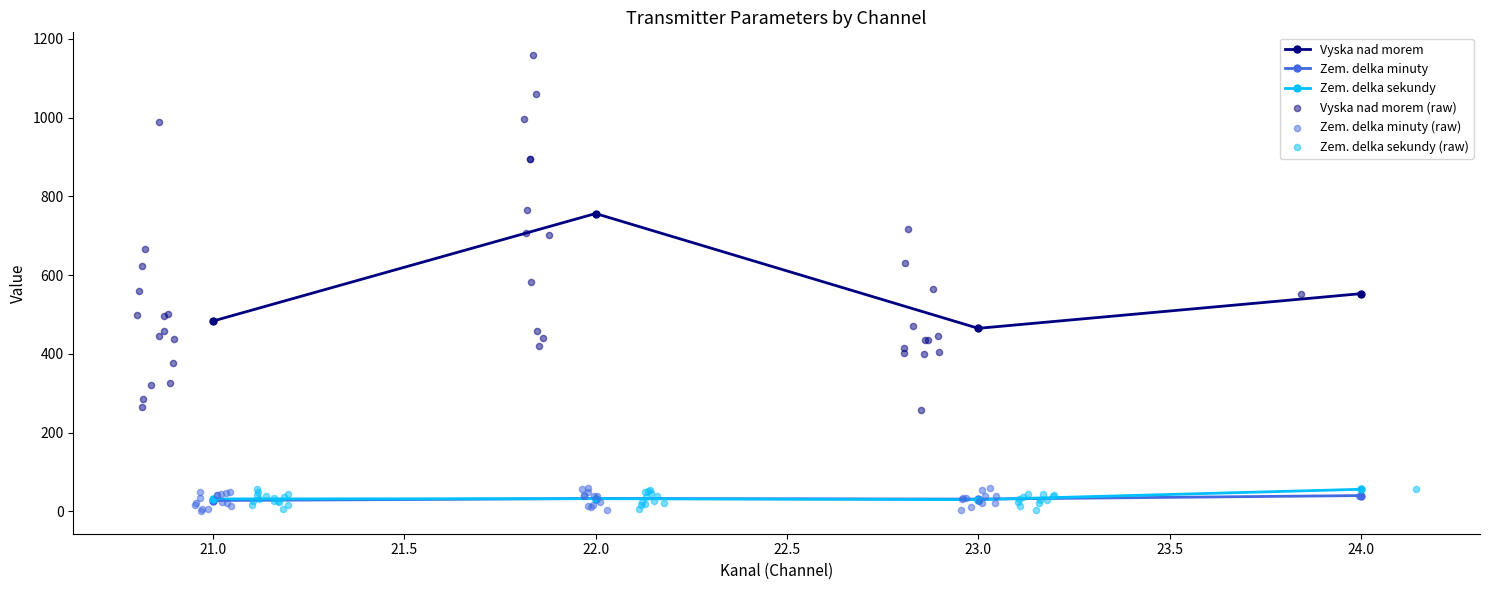

At which category is the sum across all series the highest?

22